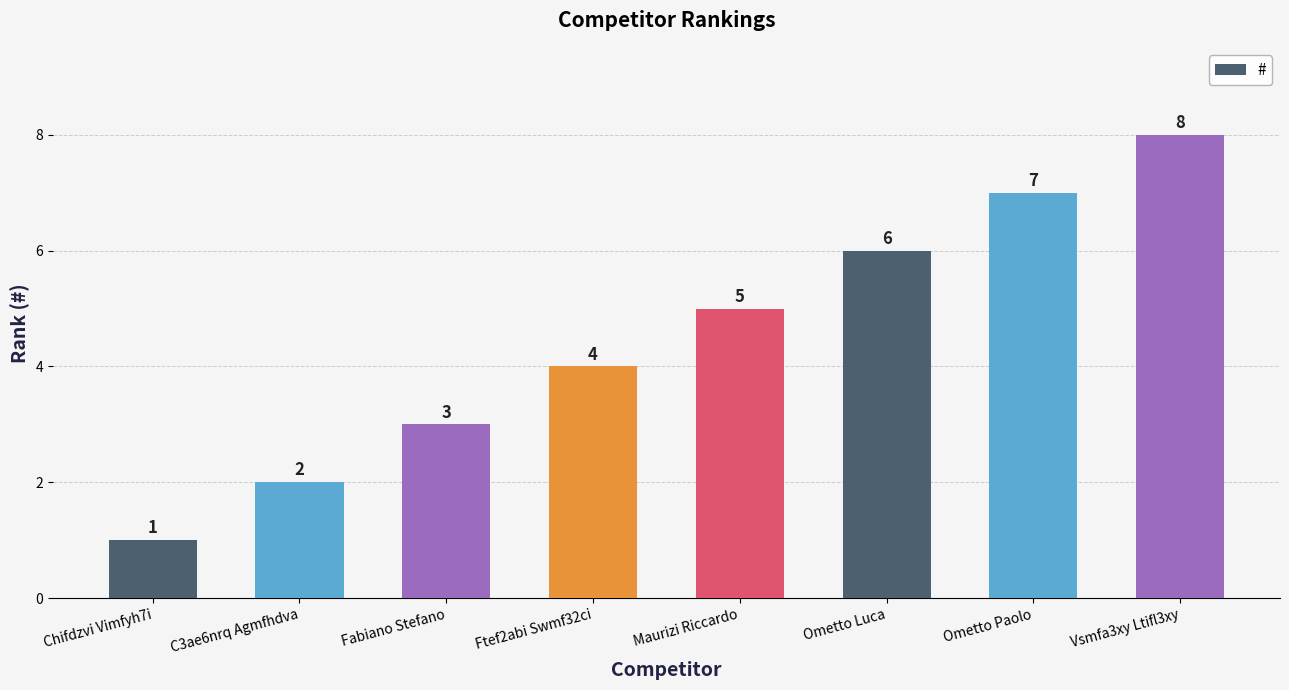

The chart shows a value of 1 at C3ae6nrq Agmfhdva. True or false?

False